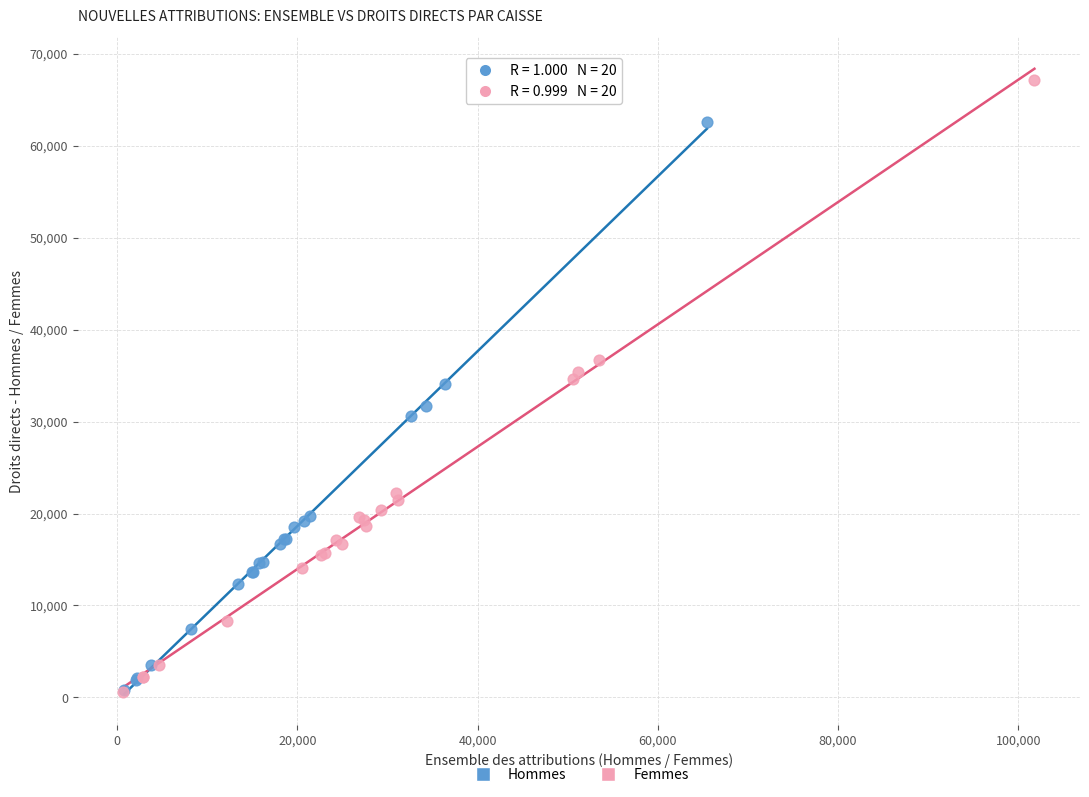

What are all the series names shown in the legend?

Hommes, Femmes